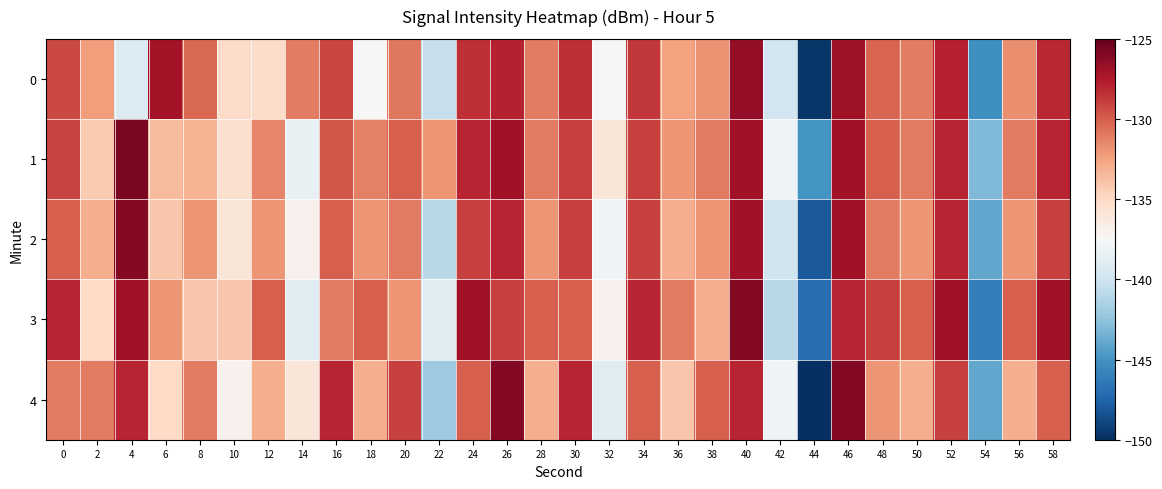

At which category is the sum across all series the highest?

40